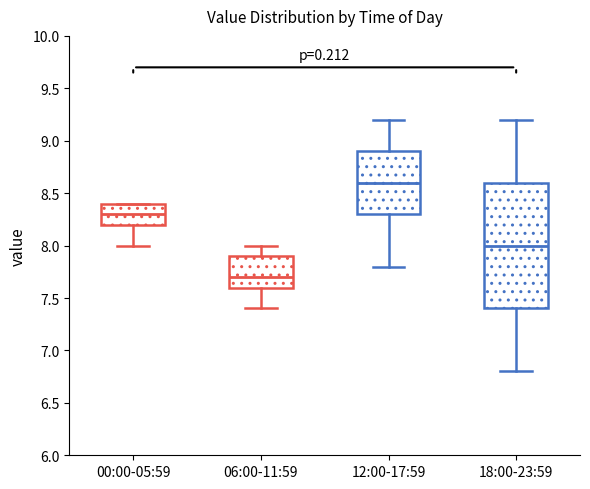

Reading left to right, read every box against the y-axis: the position of its median line, the range the box covers, and the ends of its whiskers. The values are not printed on the chart, so give them approximately, as read against the axis.

00:00-05:59: median 8.3, box 8.2 to 8.4, whiskers 8.0 to 8.4
06:00-11:59: median 7.7, box 7.6 to 7.9, whiskers 7.4 to 8.0
12:00-17:59: median 8.6, box 8.3 to 8.9, whiskers 7.8 to 9.2
18:00-23:59: median 8.0, box 7.4 to 8.6, whiskers 6.8 to 9.2